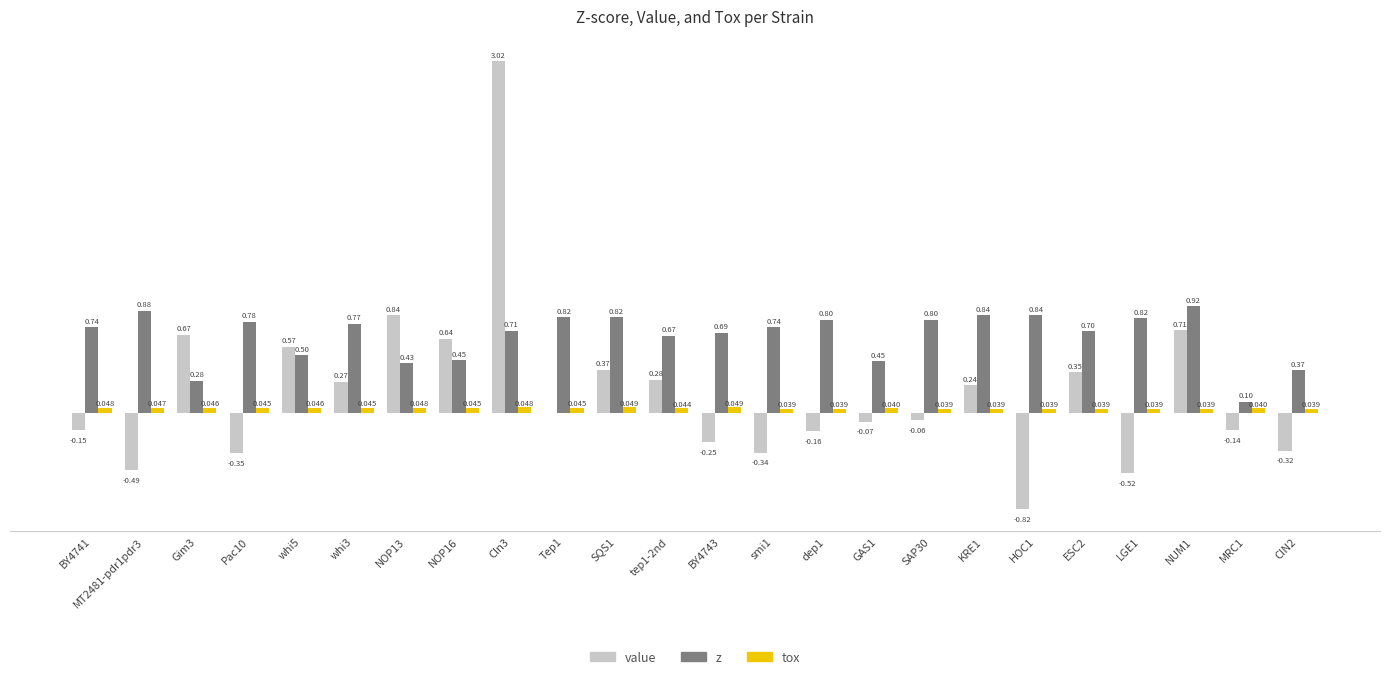

Are the bars horizontal?

No